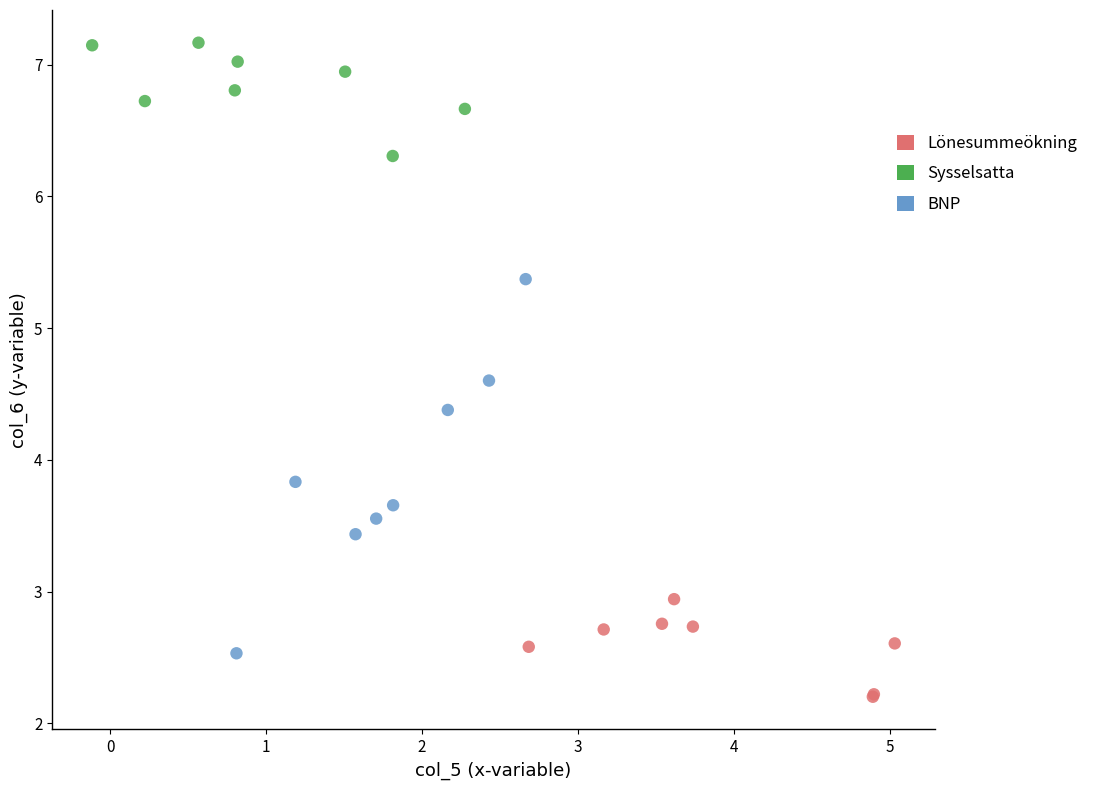

Which series contains the highest Y value?

Sysselsatta